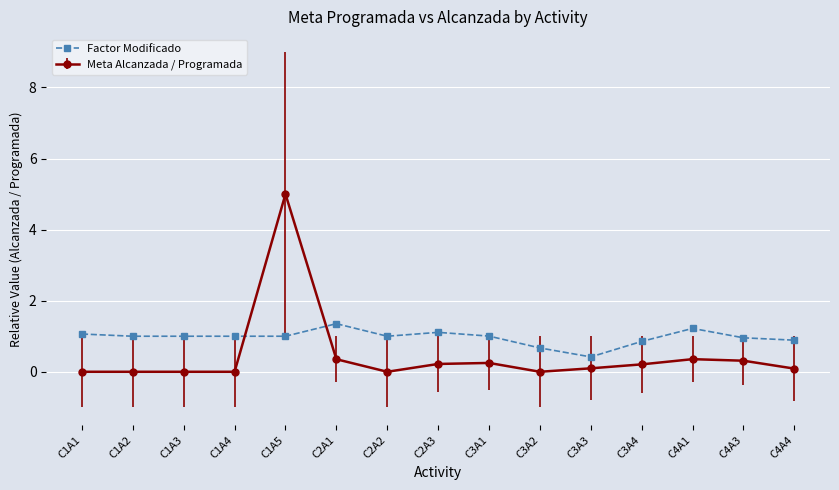

What is the label of the 3rd point from the left?

C1A3